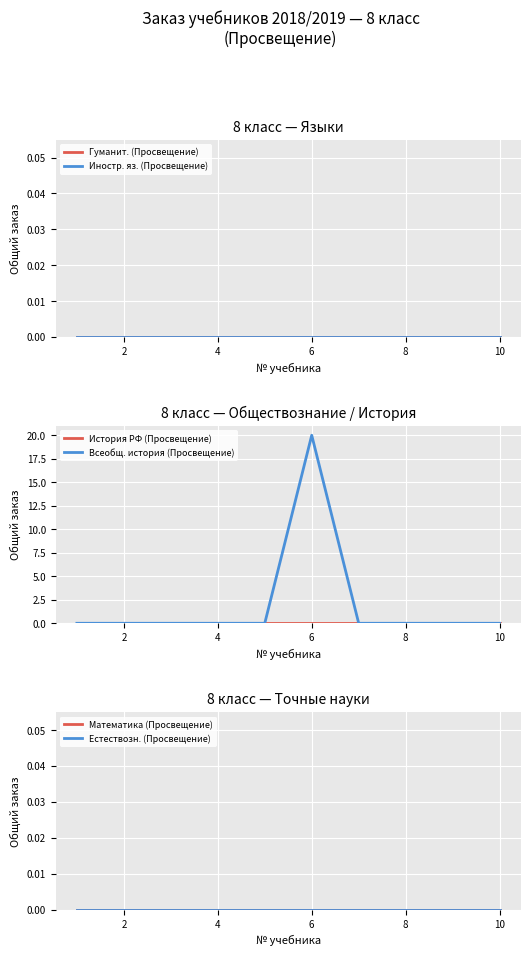

What is the maximum value for Всеобщ. история (Просвещение)?

20